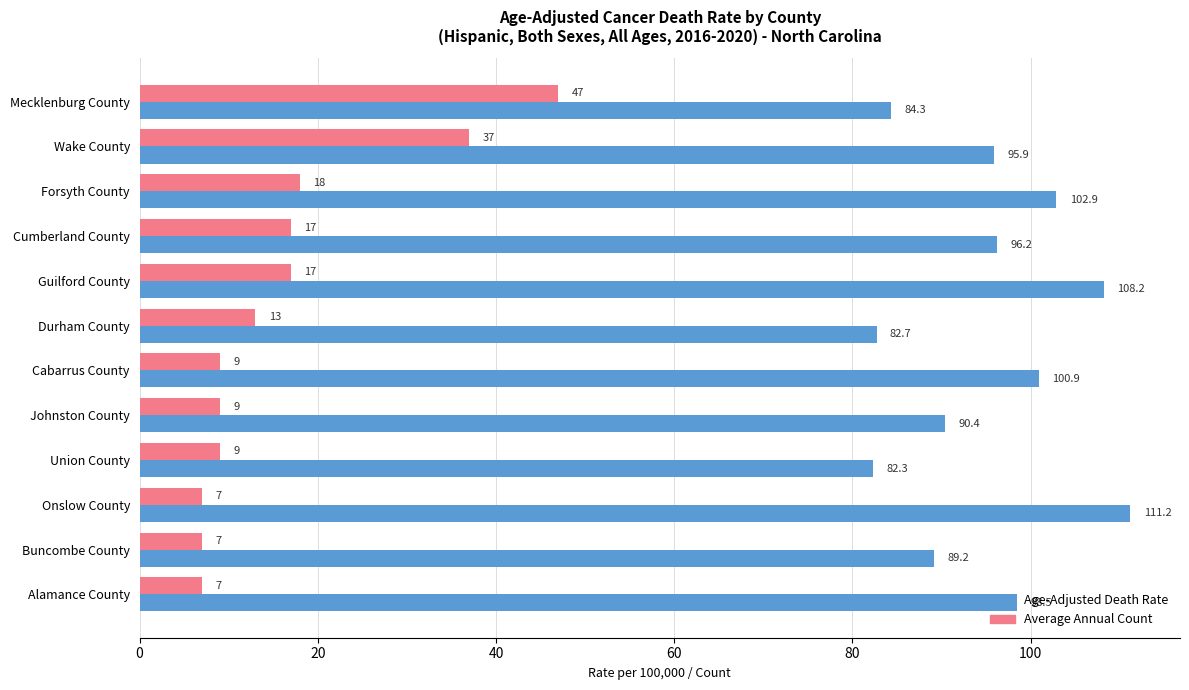

The value of Average Annual Count at Guilford County is 5.8. True or false?

False